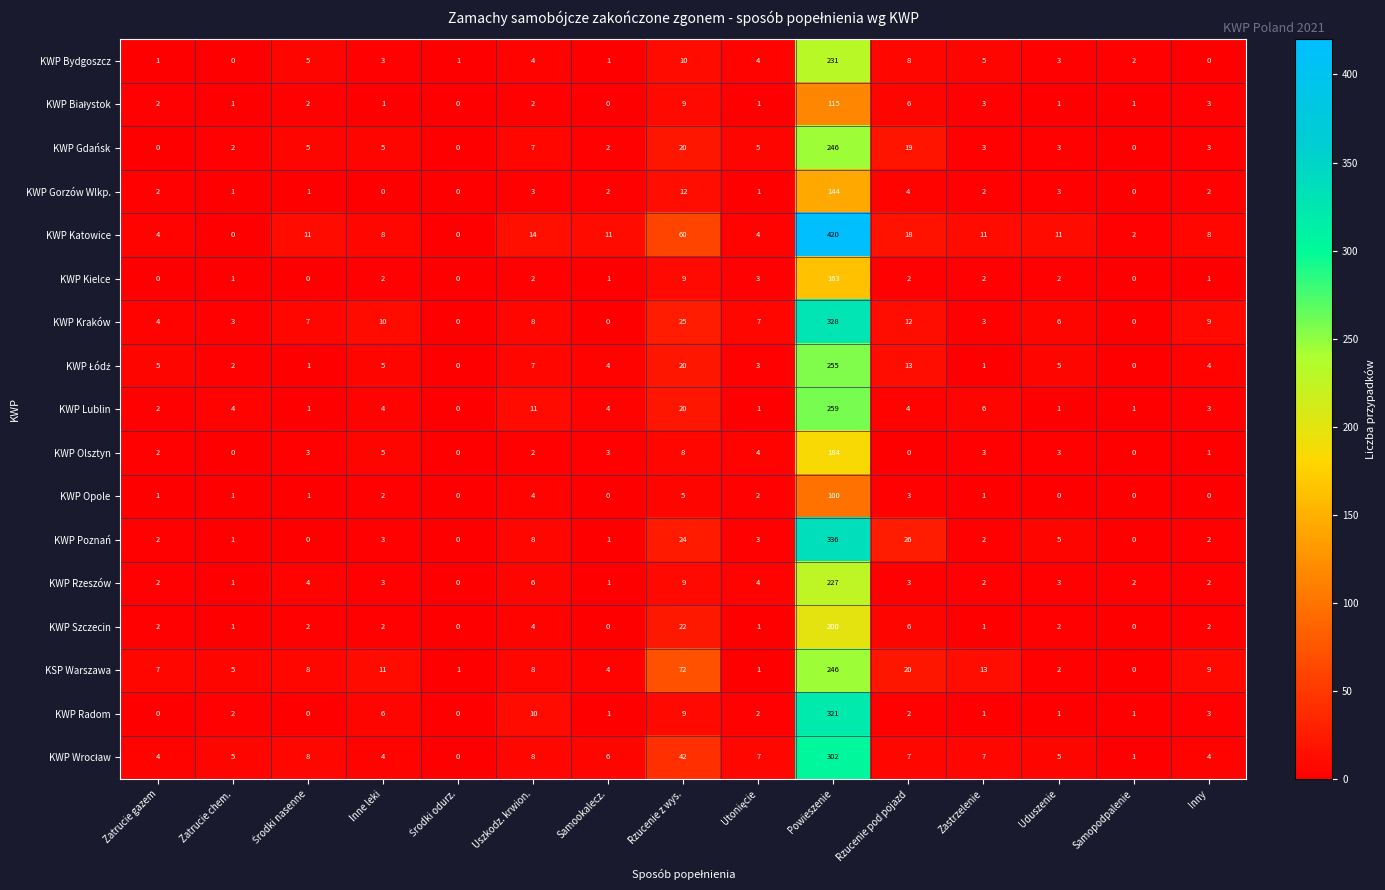

Between Inne leki and Samopodpalenie, which series saw the biggest shift?

KSP Warszawa